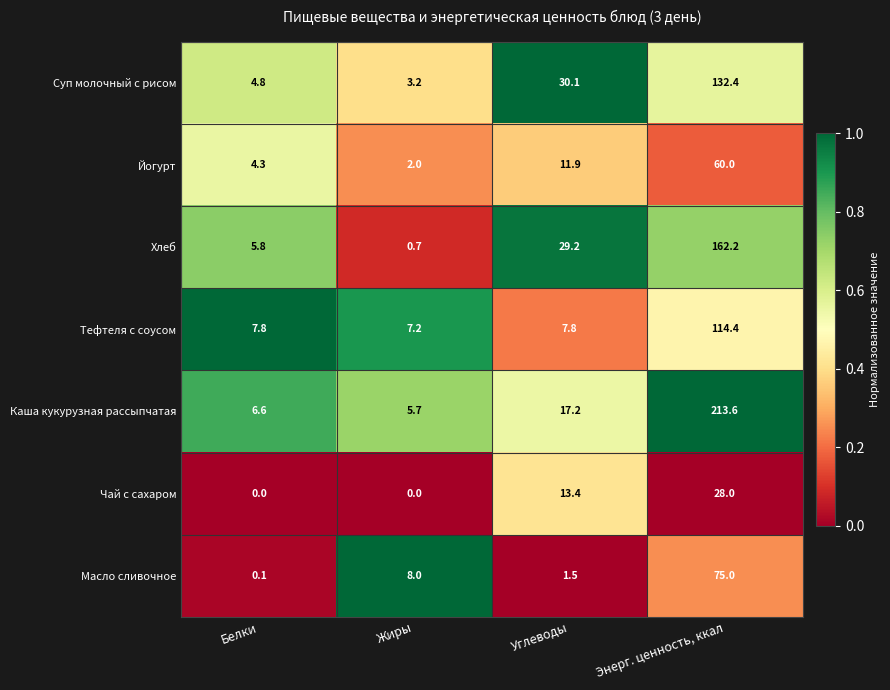

List the series in order of their peak value, highest first.

Каша кукурузная рассыпчатая, Хлеб, Суп молочный с рисом, Тефтеля с соусом, Масло сливочное, Йогурт, Чай с сахаром